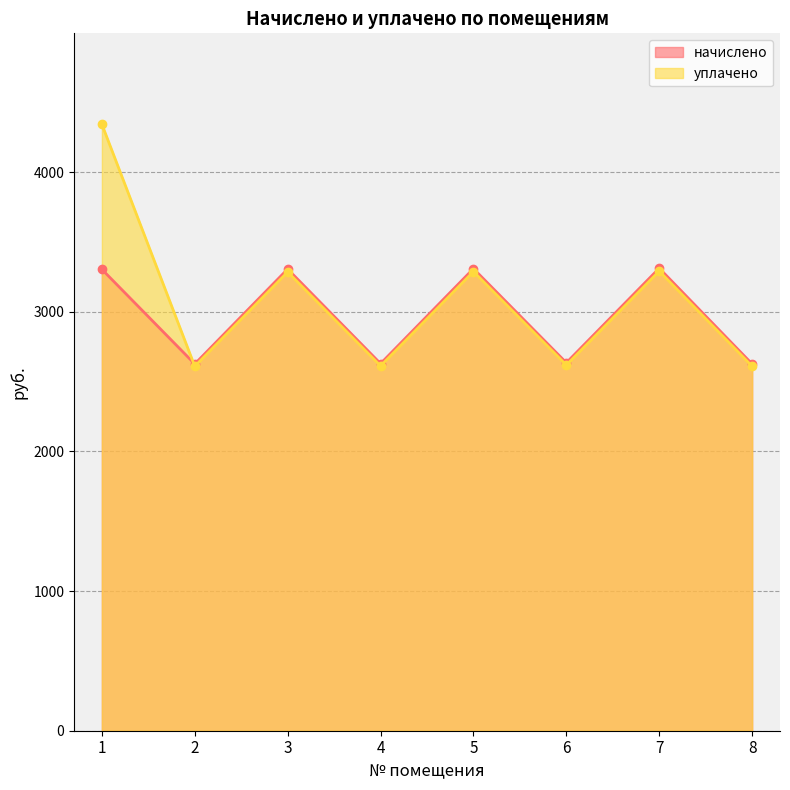

Which series changed the most between 1 and 5?

уплачено